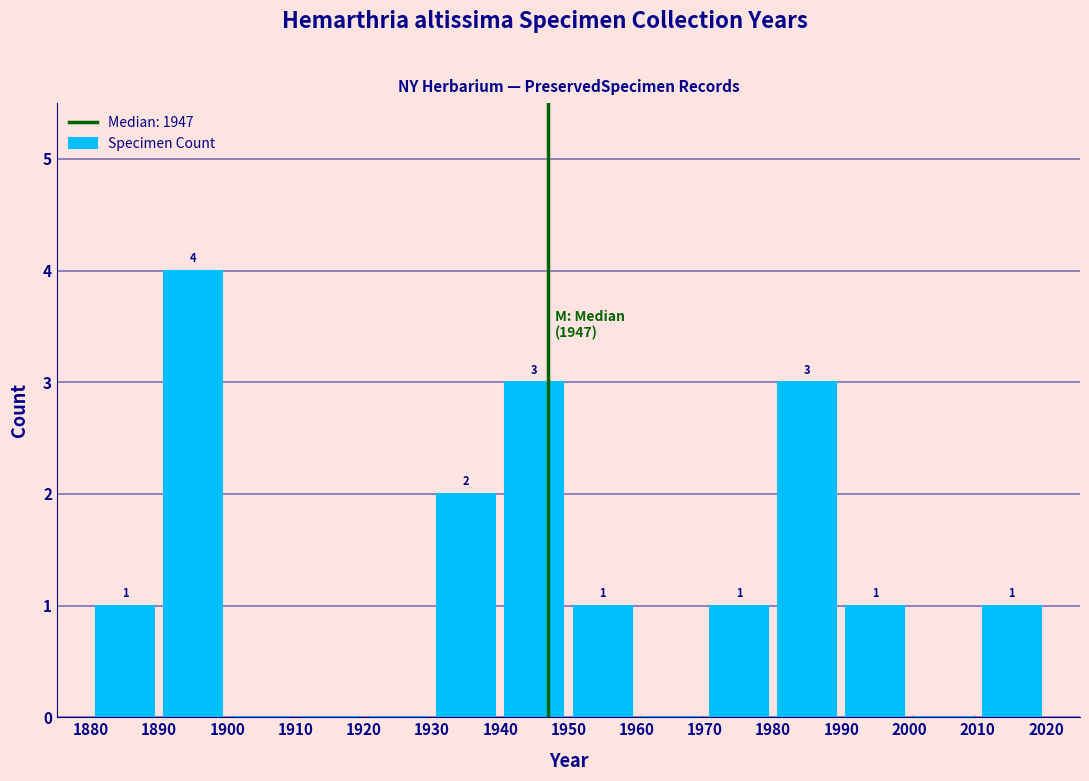

Over which range of the x-axis is the bar tallest?

1890 to 1900